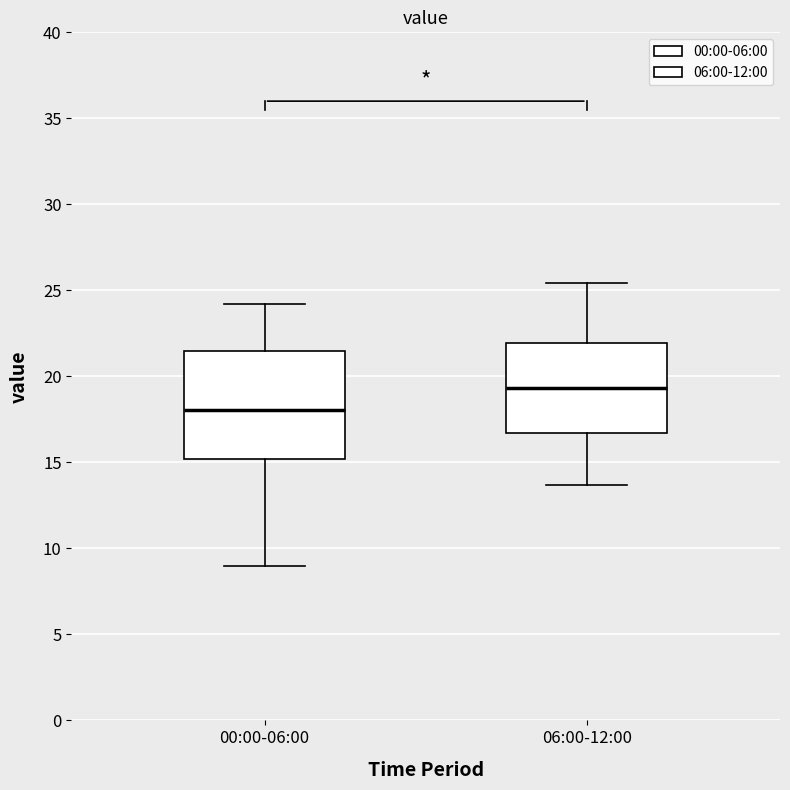

Comparing the boxes themselves (not the whiskers), which one is the tallest?

00:00-06:00